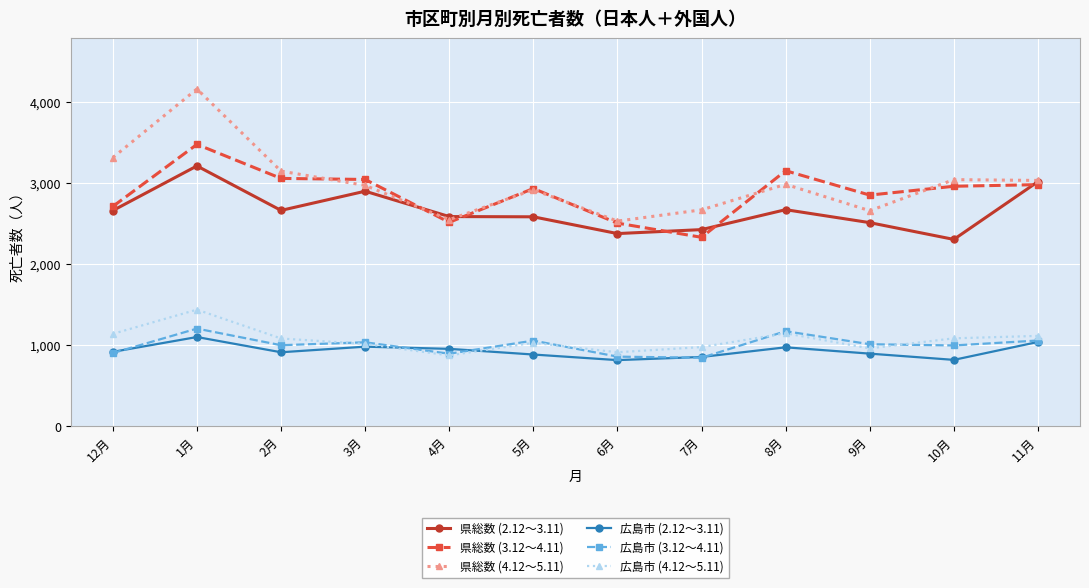

Where is the first local minimum for 県総数 (4.12～5.11)?

4月